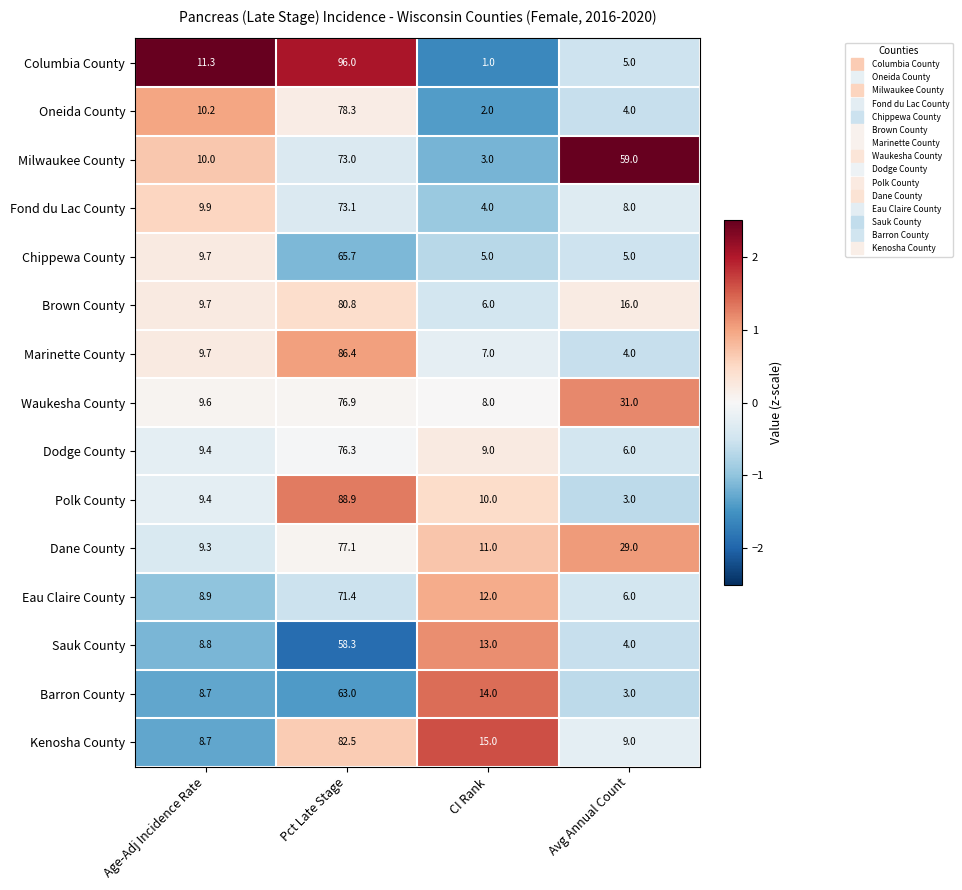

At which category is the sum across all series the highest?

Pct Late Stage